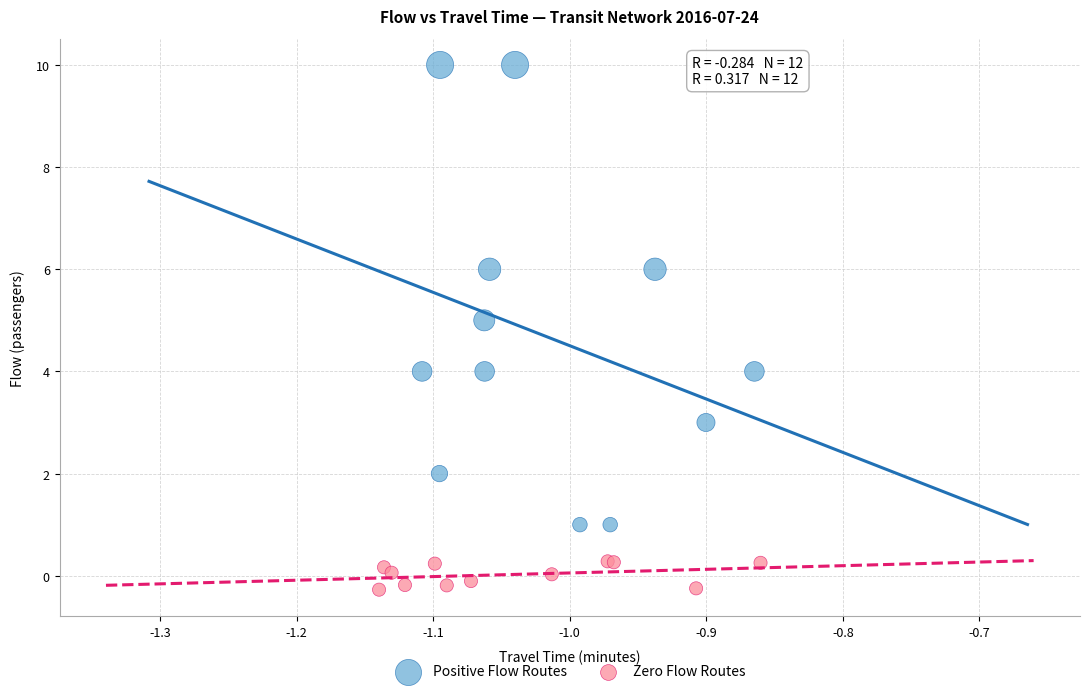

Which series has the widest spread of Y values?

Positive Flow Routes